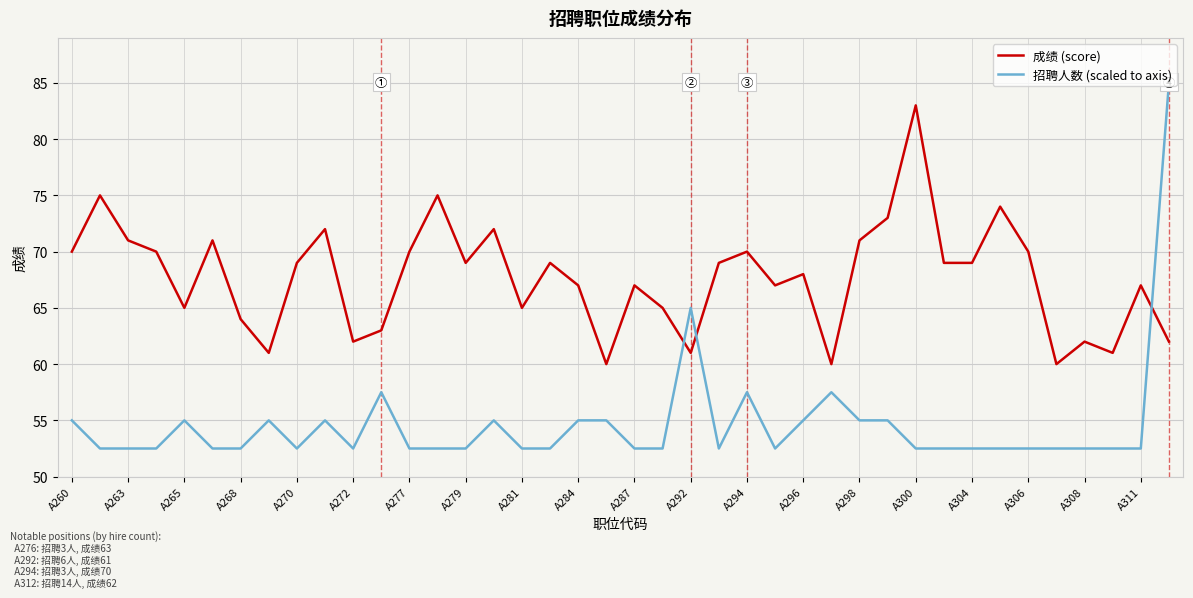

Which series has the largest total across all categories?

成绩 (score)